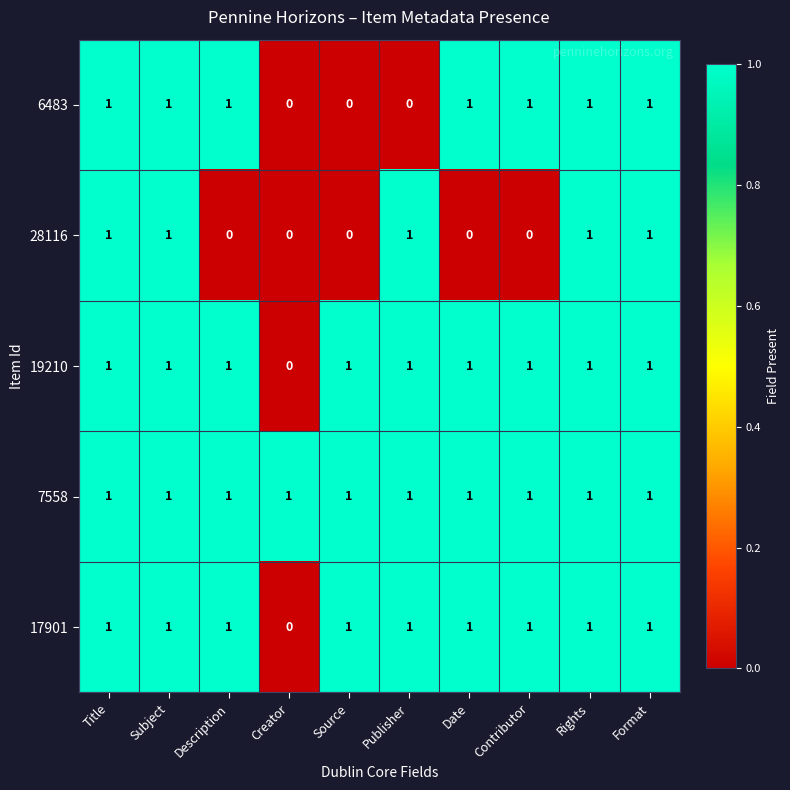

At how many categories does at least one series exceed 0?

10